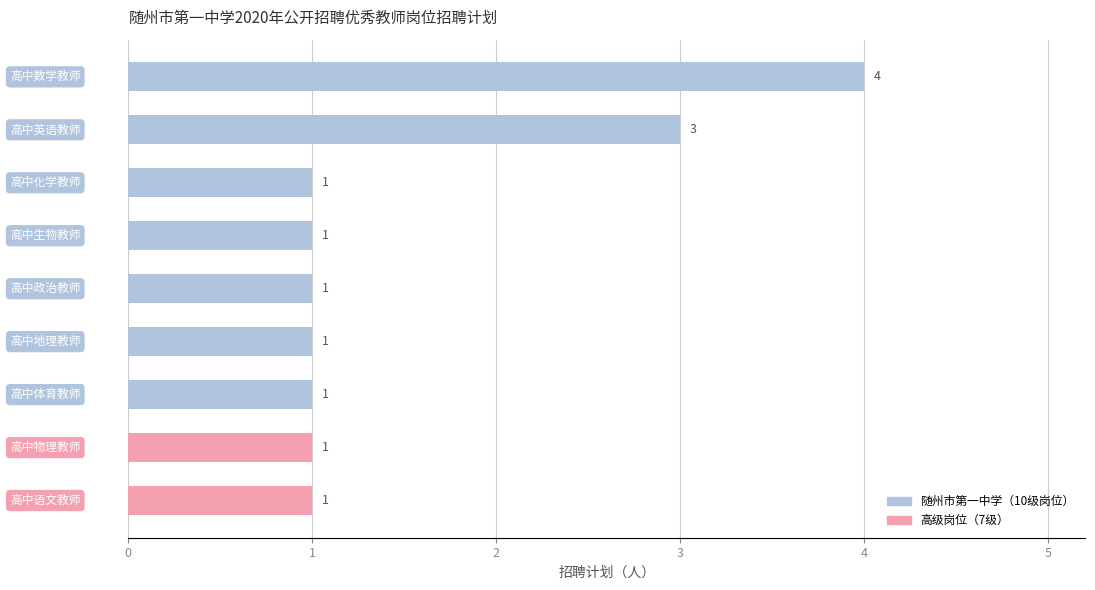

Reading top to bottom, transcribe all the data shown in this chart.

4	3	1	1	1	1	1	1	1